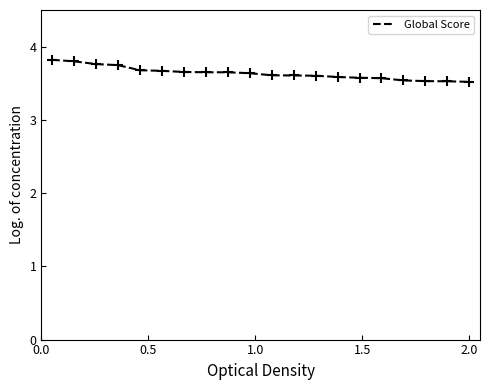

What is the difference between the maximum and minimum values?

0.3